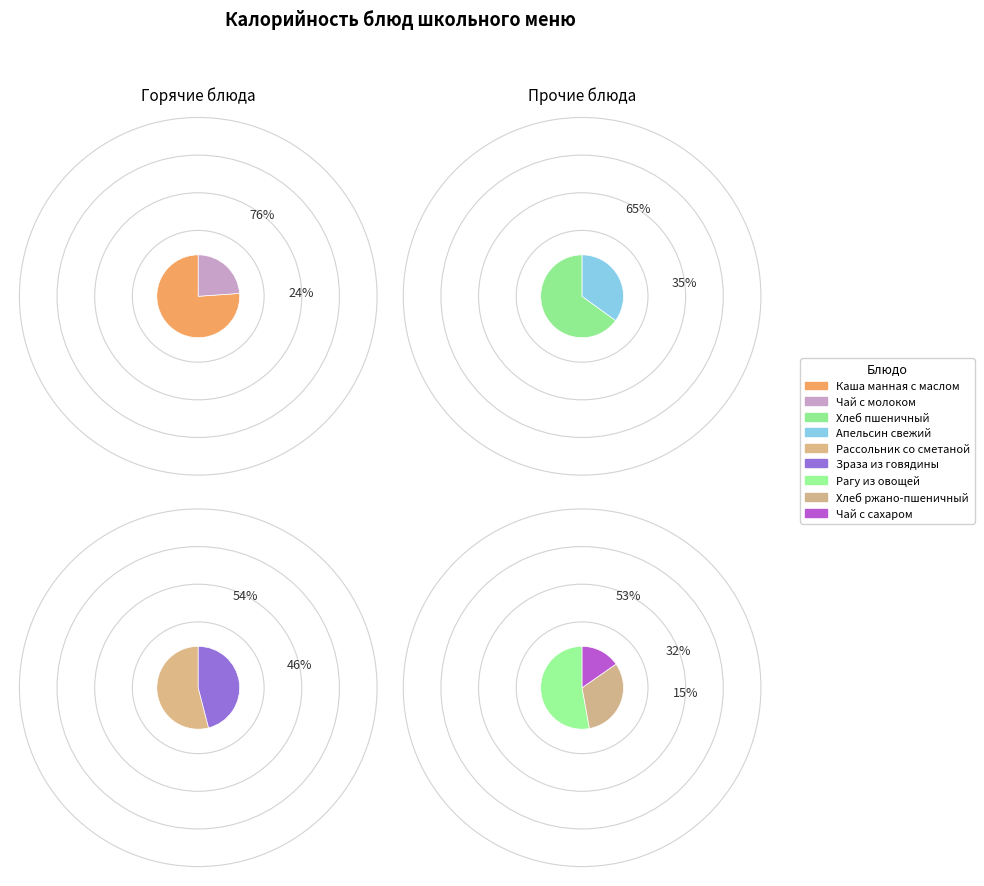

Combined, do Зраза из говядины and Чай с сахаром account for over 50%?

No